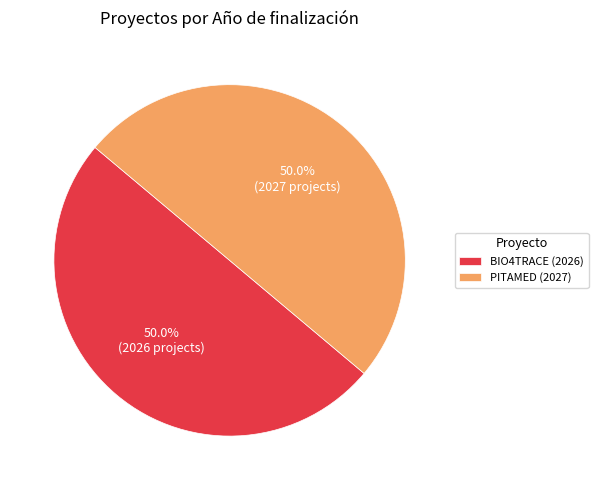

Is the sum of BIO4TRACE (2026) and PITAMED (2027) greater than half?

Yes